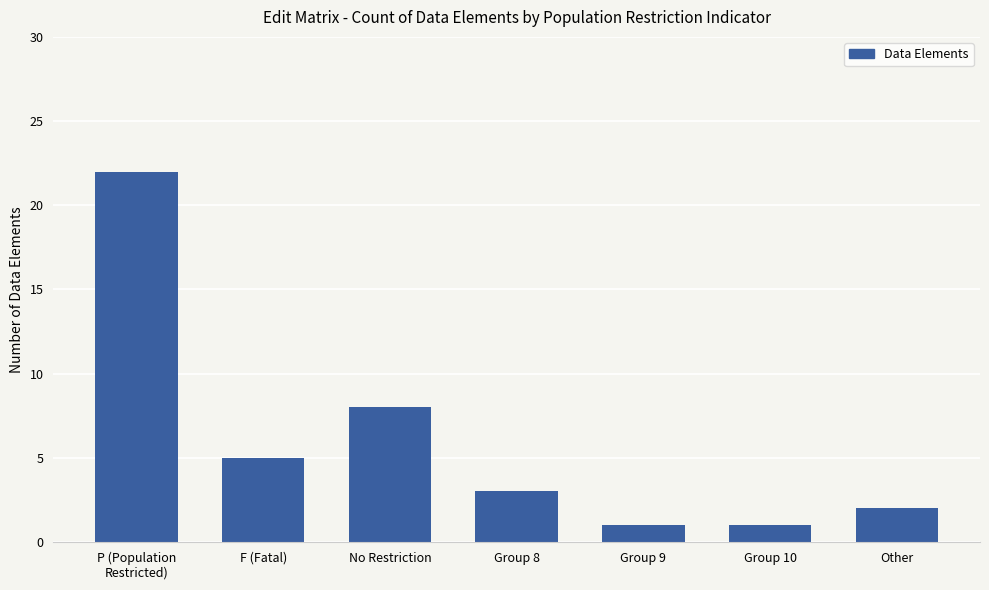

What is the difference between the maximum and minimum values?

21